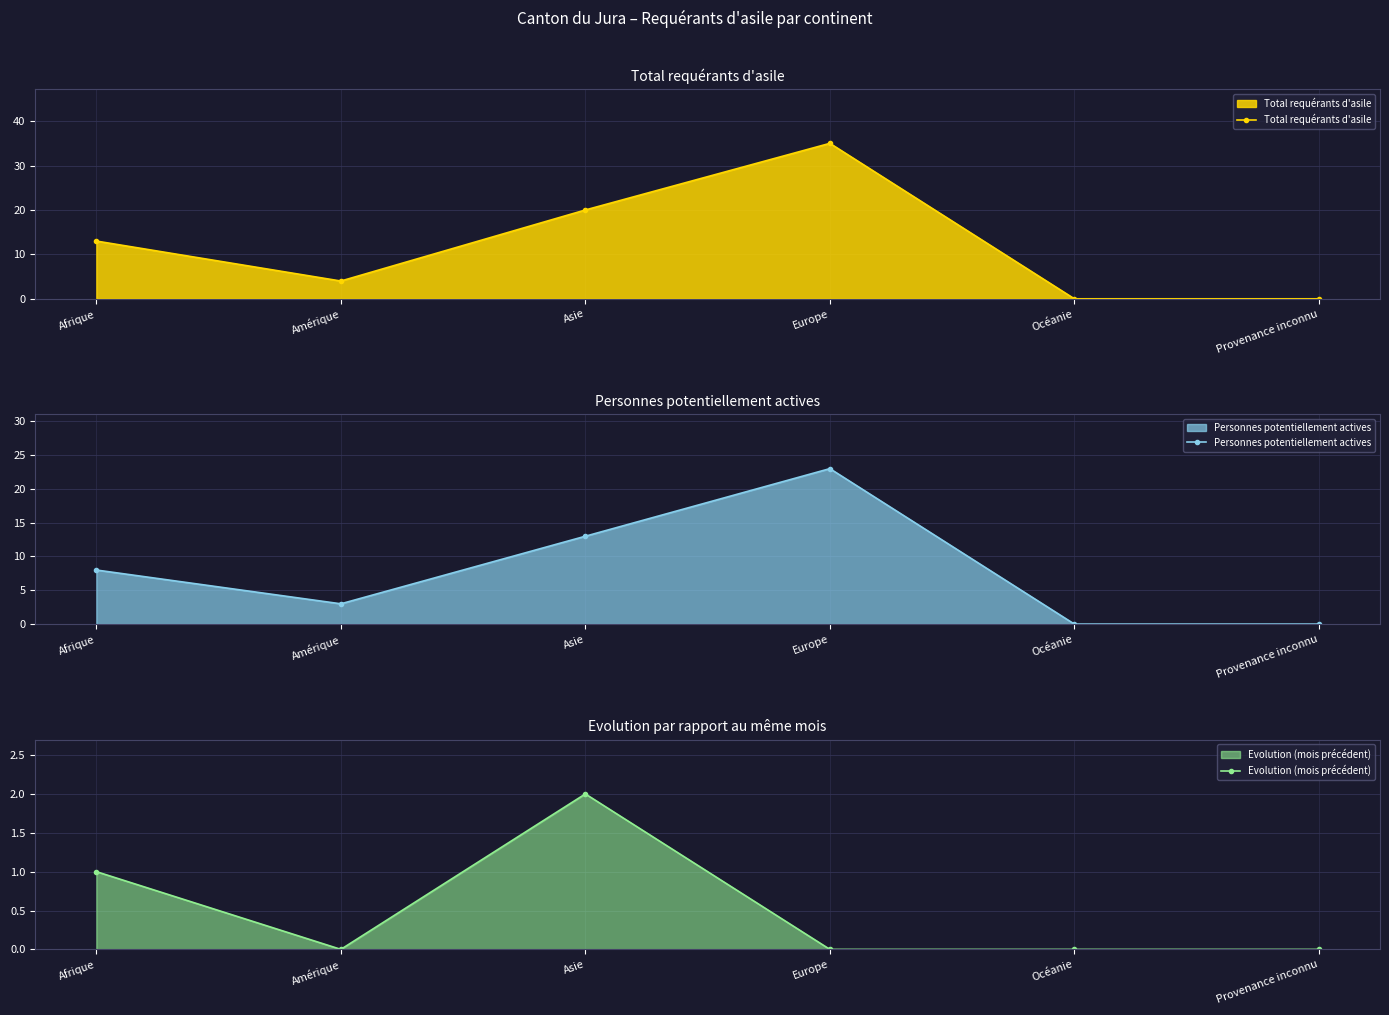

What is the greatest value displayed?

35